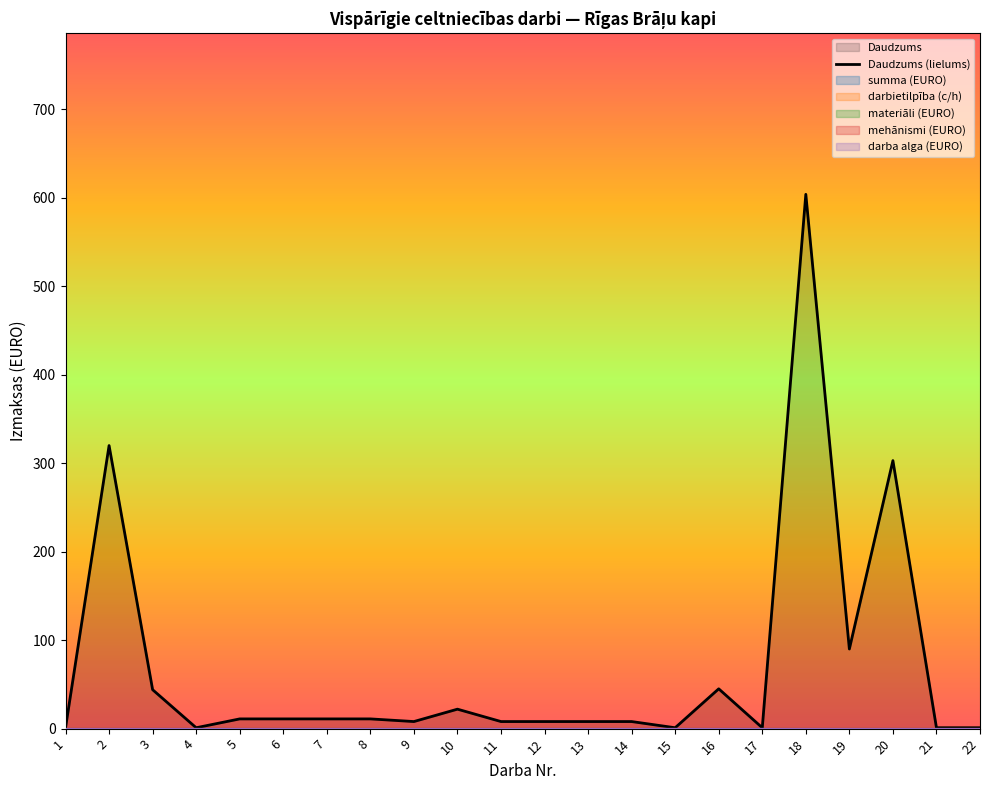

At which category does the chart reach its minimum across all series?

1